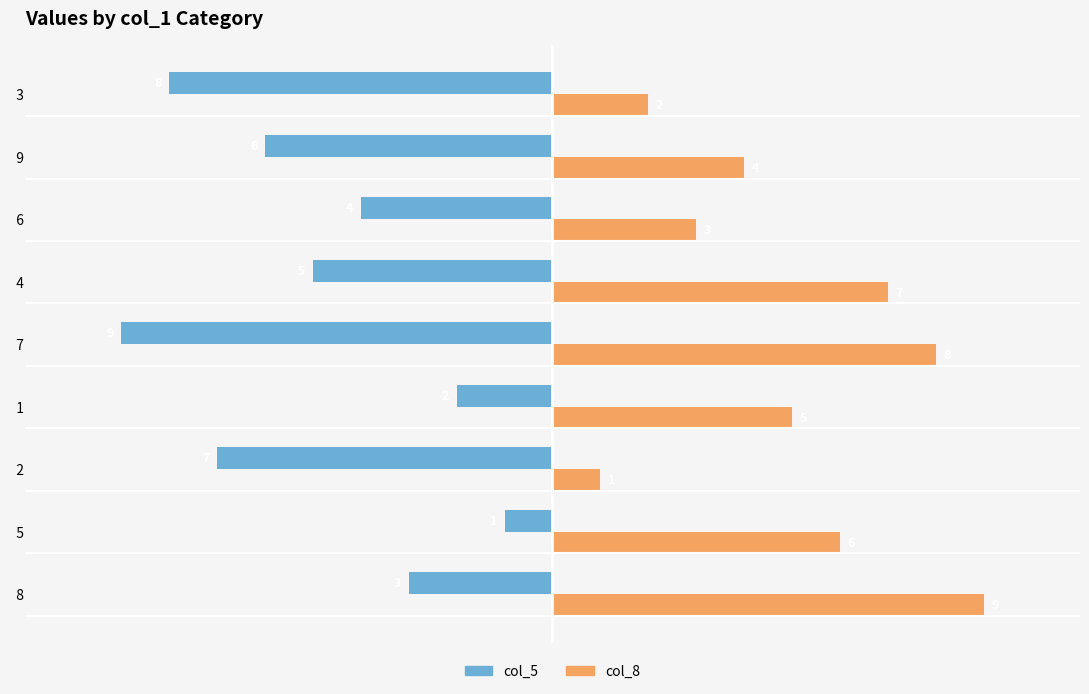

What are all the series names shown in the legend?

col_5, col_8